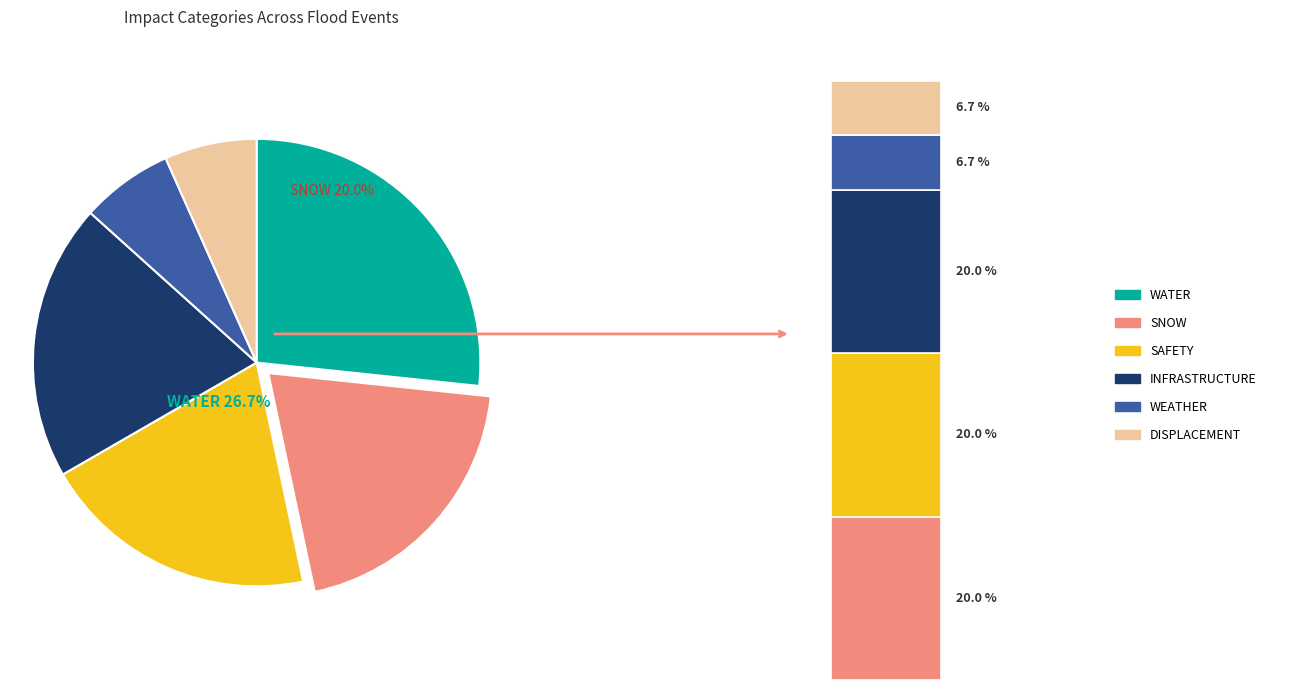

Which series has the largest range (max minus min)?

SNOW